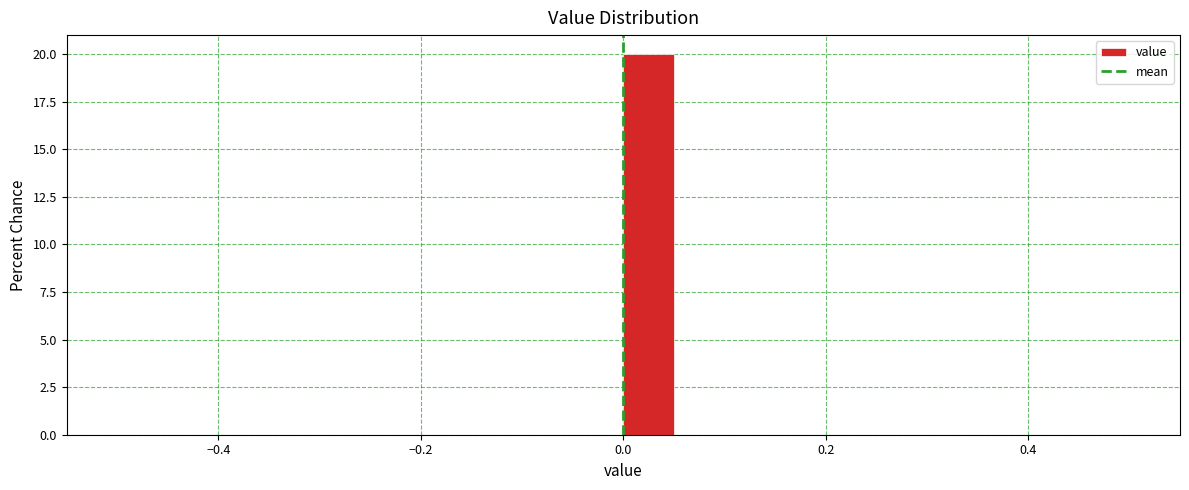

Around what value on the x-axis is the tallest bar? Give the approximate position of its centre, as read against the axis.

0.02